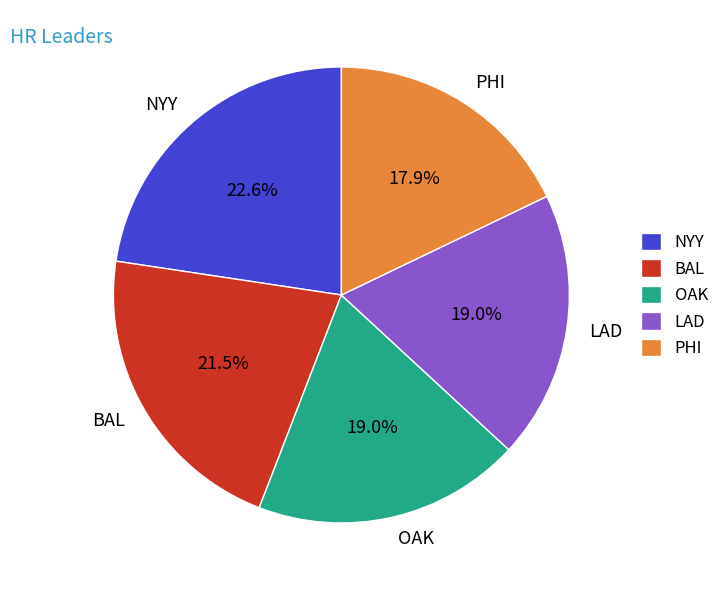

To the nearest percent, what percentage of the pie is PHI?

18%